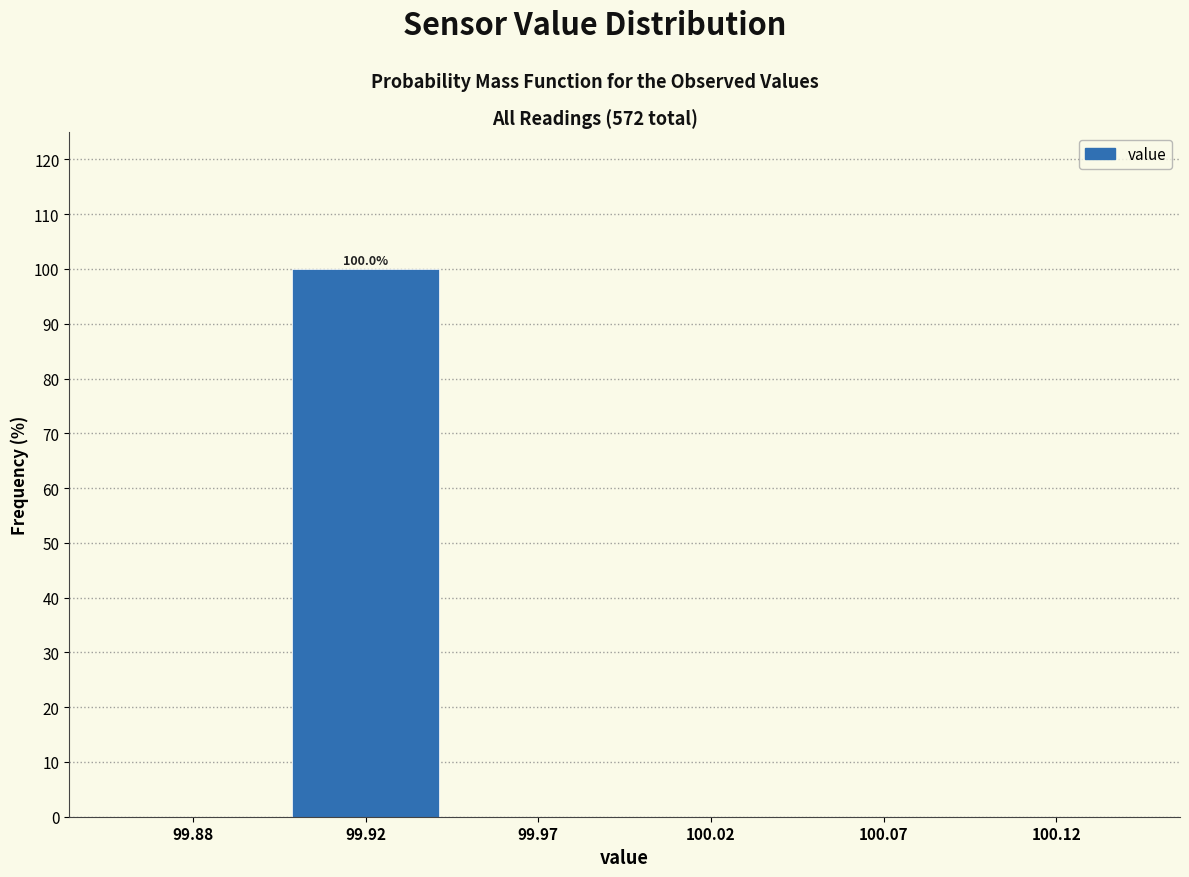

Reading right to left, transcribe all the data shown in this chart.

100.12=0	100.07=0	100.02=0	99.97=0	99.92=100	99.88=0